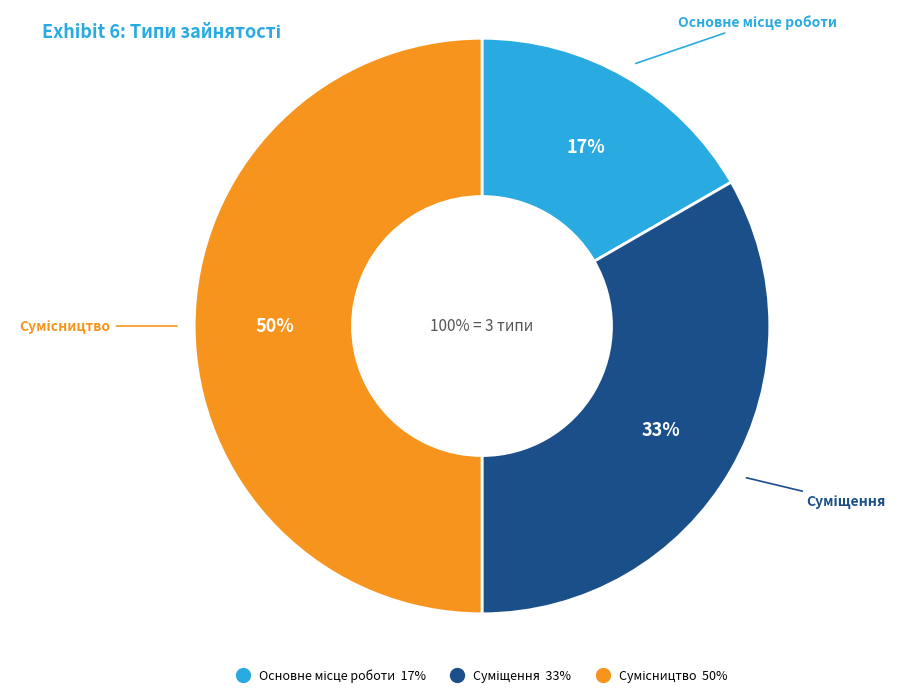

Does Сумісництво represent more than half of the total?

No